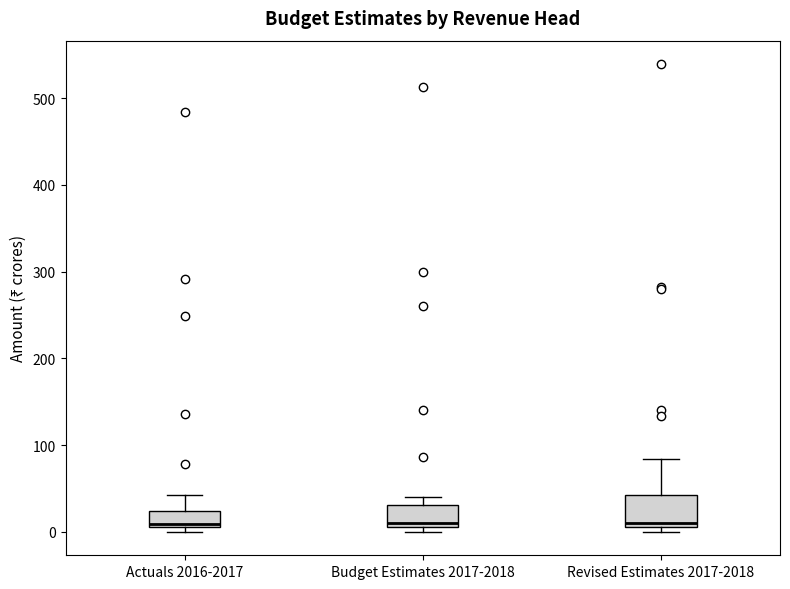

Reading left to right, transcribe this box plot: for each box, give where its median line is, the range the box spans, and where its two whiskers end, as read against the y-axis. The values are not printed on the chart, so give them approximately, as read against the axis.

Actuals 2016-2017: median 10 (just above the box's lower edge), box 10 to 20, whiskers 0 to 40
Budget Estimates 2017-2018: median 10 (just above the box's lower edge), box 10 to 30, whiskers 0 to 40
Revised Estimates 2017-2018: median 10 (just above the box's lower edge), box 10 to 40, whiskers 0 to 80